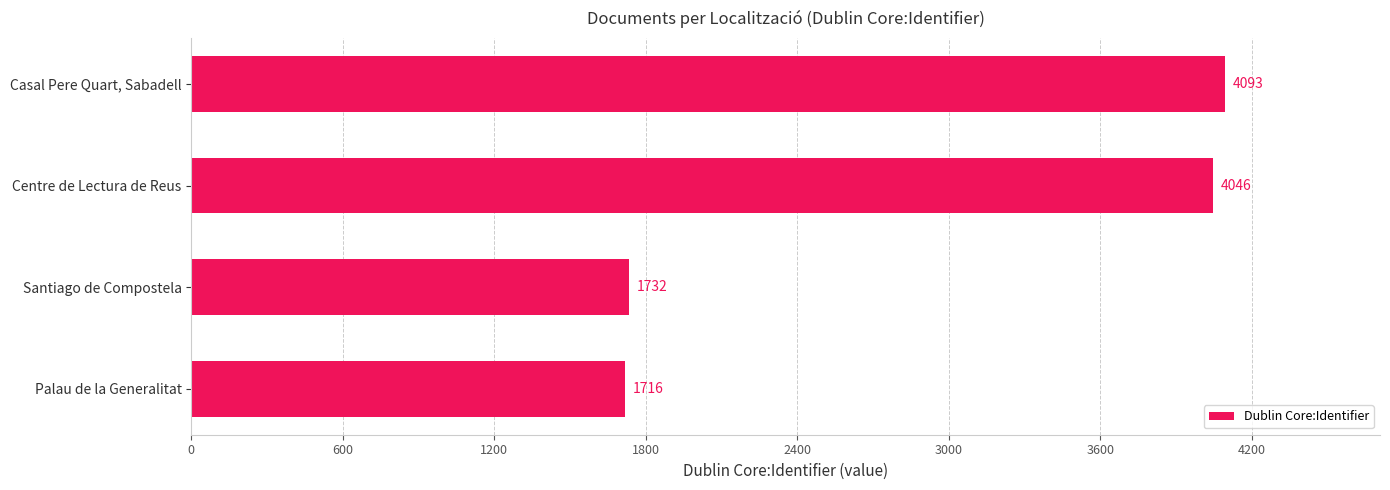

Rank the categories by value from highest to lowest.

Casal Pere Quart, Sabadell, Centre de Lectura de Reus, Santiago de Compostela, Palau de la Generalitat